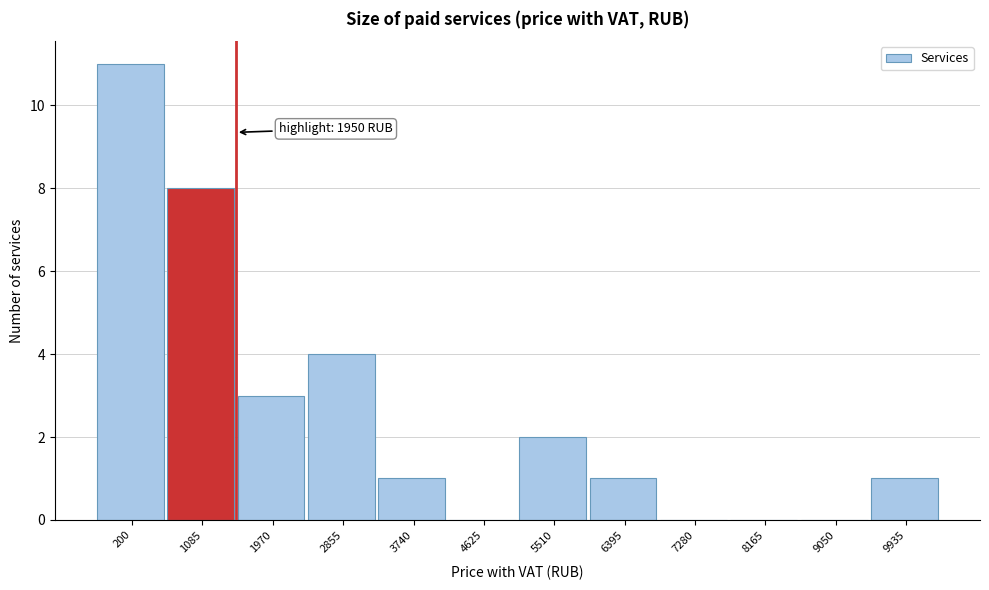

Reading left to right, list all the values displayed in this chart.

200=11	1085=8	1970=3	2855=4	3740=1	4625=0	5510=2	6395=1	7280=0	8165=0	9050=0	9935=1